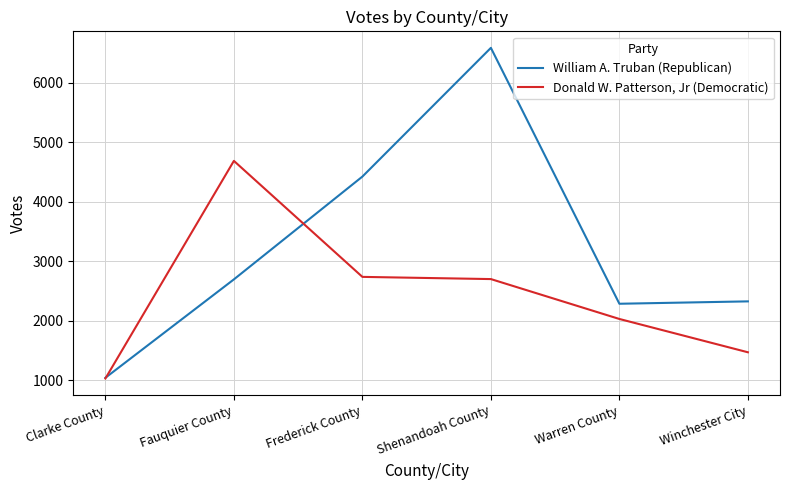

Does the chart have visible grid lines?

Yes